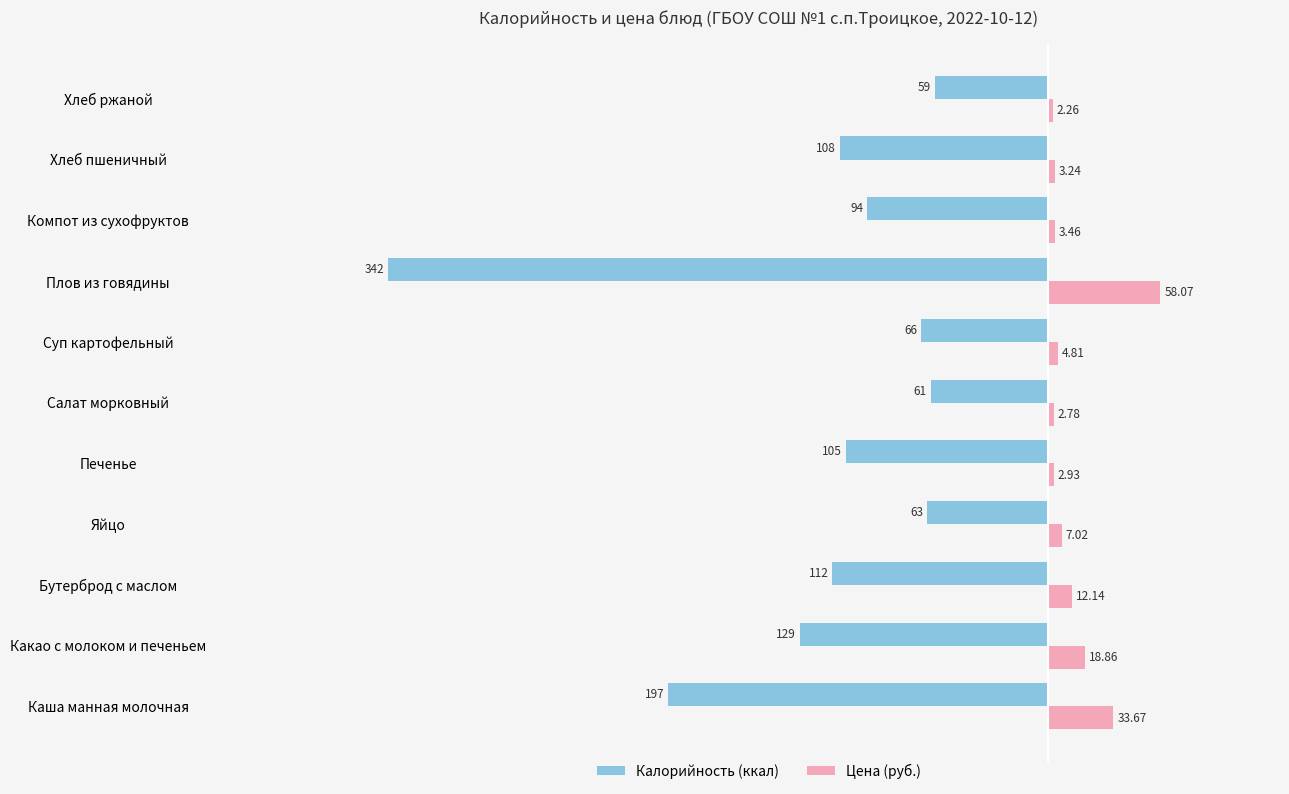

Which series has the largest total across all categories?

Цена (руб.)